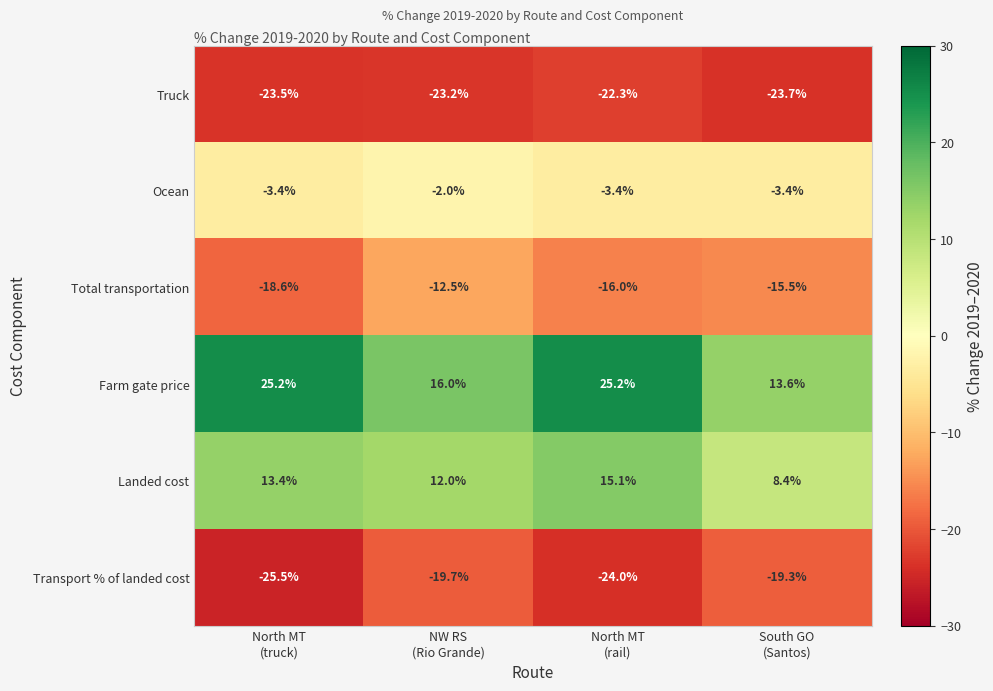

Which series has the widest spread of values?

Farm gate price